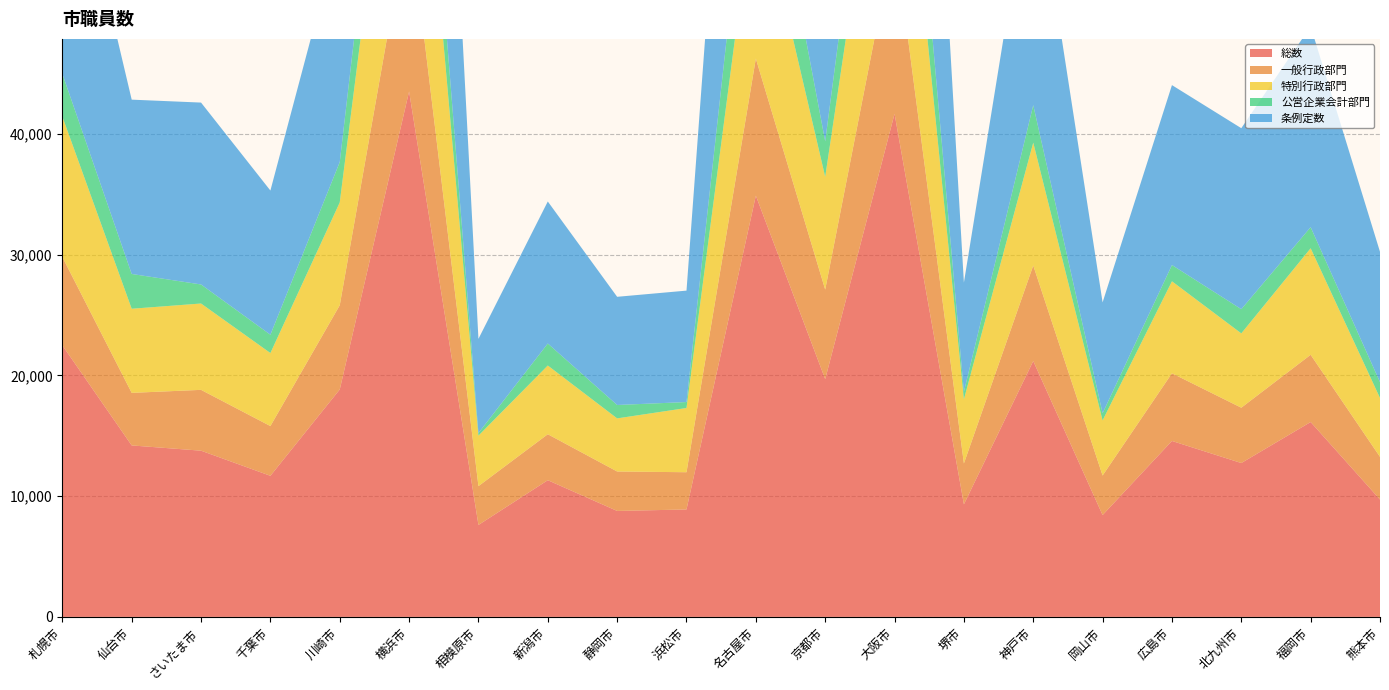

Reading left to right, extract all data points from this chart.

総数: 札幌市=22490	仙台市=14201	さいたま市=13766	千葉市=11685	川崎市=18834	横浜市=43520	相模原市=7614	新潟市=11321	静岡市=8775	浜松市=8897	名古屋市=34887	京都市=19693	大阪市=41665	堺市=9323	神戸市=21192	岡山市=8433	広島市=14571	北九州市=12743	福岡市=16139	熊本市=9721
一般行政部門: 札幌市=7318	仙台市=4354	さいたま市=5038	千葉市=4120	川崎市=6978	横浜市=14757	相模原市=3216	新潟市=3808	静岡市=3268	浜松市=3085	名古屋市=11355	京都市=7415	大阪市=14705	堺市=3386	神戸市=7912	岡山市=3276	広島市=5605	北九州市=4583	福岡市=5570	熊本市=3534
特別行政部門: 札幌市=11631	仙台市=6967	さいたま市=7152	千葉市=6049	川崎市=8515	横浜市=21223	相模原市=4182	新潟市=5691	静岡市=4398	浜松市=5320	名古屋市=14818	京都市=9340	大阪市=18465	堺市=5312	神戸市=10176	岡山市=4564	広島市=7620	北九州市=6155	福岡市=8823	熊本市=4875
公営企業会計部門: 札幌市=3541	仙台市=2880	さいたま市=1576	千葉市=1516	川崎市=3341	横浜市=7540	相模原市=216	新潟市=1822	静岡市=1109	浜松市=492	名古屋市=8714	京都市=2938	大阪市=8495	堺市=625	神戸市=3104	岡山市=593	広島市=1346	北九州市=2005	福岡市=1746	熊本市=1312
条例定数: 札幌市=22189	仙台市=14438	さいたま市=15065	千葉市=11942	川崎市=19240	横浜市=44704	相模原市=7800	新潟市=11764	静岡市=8961	浜松市=9229	名古屋市=35045	京都市=21534	大阪市=42980	堺市=9041	神戸市=20743	岡山市=9184	広島市=14902	北九州市=14990	福岡市=16630	熊本市=10795